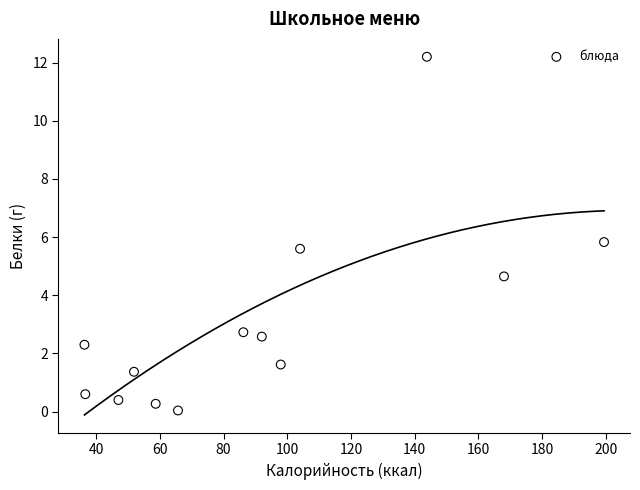

What is the range of Y values (max minus min)?

12.2